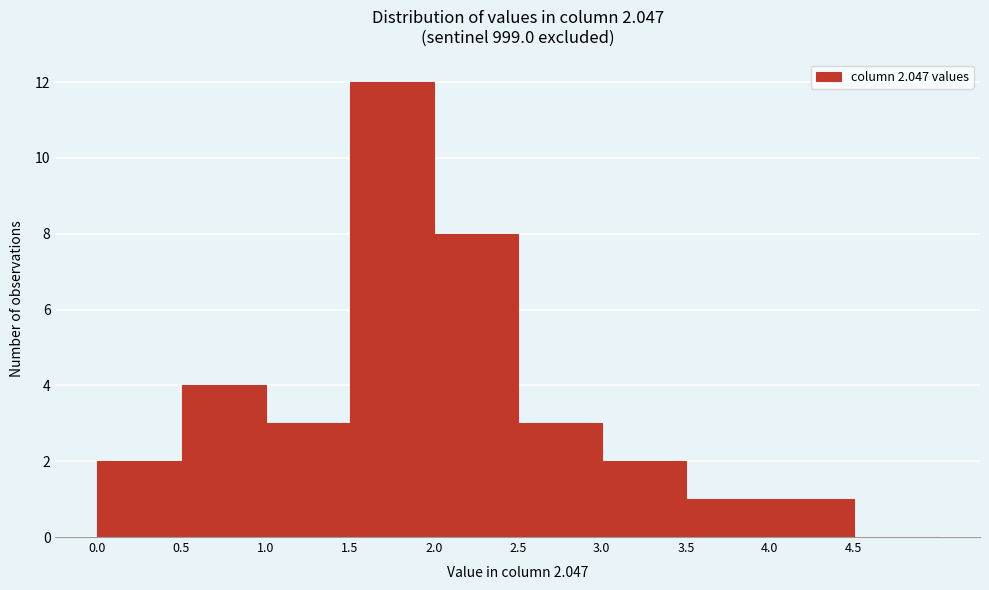

Which range on the x-axis has the tallest bar?

1.5 to 2.0